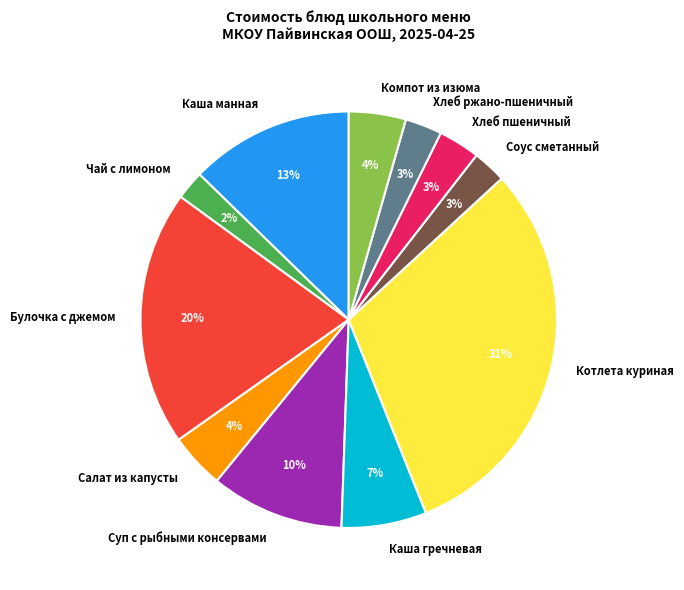

Is there a majority slice in this chart?

No